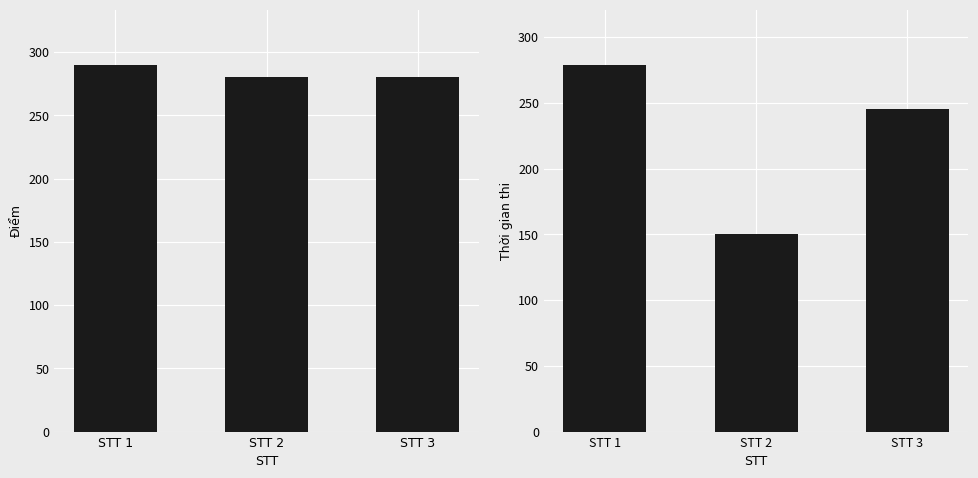

At which label is Thời gian thi closest to 214?

STT 3